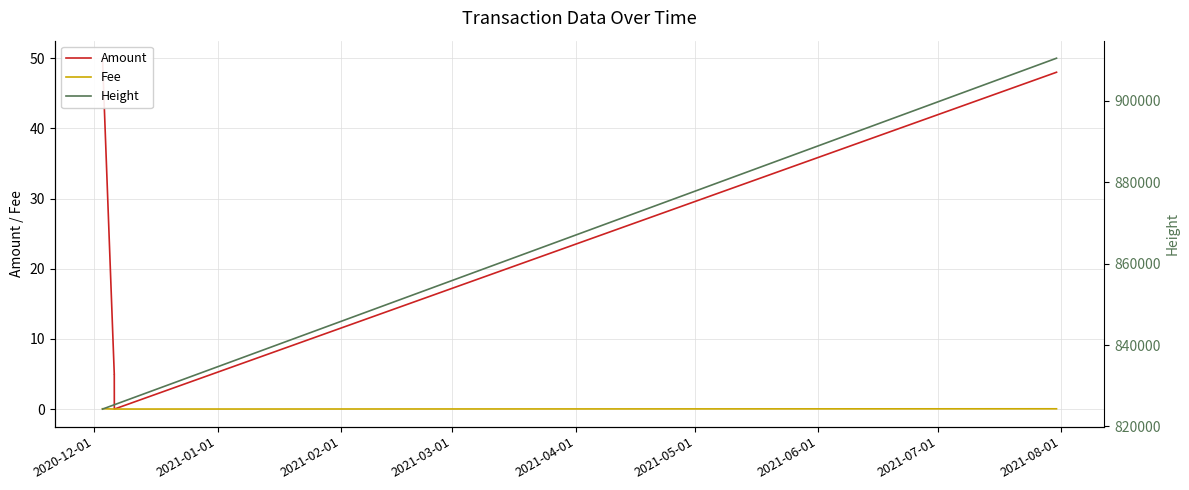

Where is Fee nearest to the value 0?

2021-01-01